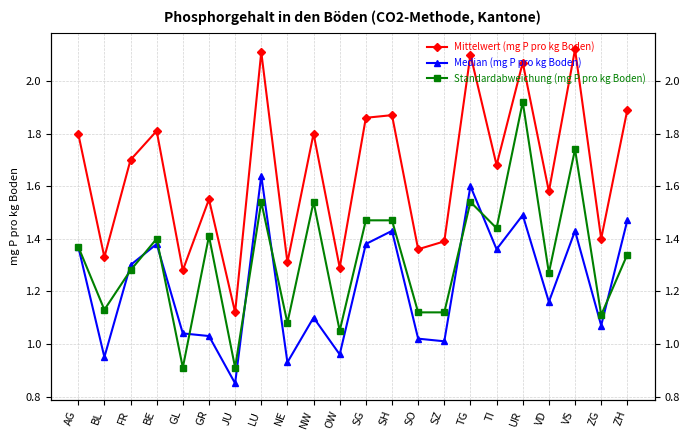

Reading right to left, list all the values displayed in this chart.

Mittelwert (mg P pro kg Boden): ZH=1.9	ZG=1.4	VS=2.1	VD=1.6	UR=2.1	TI=1.7	TG=2.1	SZ=1.4	SO=1.4	SH=1.9	SG=1.9	OW=1.3	NW=1.8	NE=1.3	LU=2.1	JU=1.1	GR=1.6	GL=1.3	BE=1.8	FR=1.7	BL=1.3	AG=1.8
Median (mg P pro kg Boden): ZH=1.5	ZG=1.1	VS=1.4	VD=1.2	UR=1.5	TI=1.4	TG=1.6	SZ=1.0	SO=1.0	SH=1.4	SG=1.4	OW=1.0	NW=1.1	NE=0.9	LU=1.6	JU=0.8	GR=1.0	GL=1.0	BE=1.4	FR=1.3	BL=0.9	AG=1.4
Standardabweichung (mg P pro kg Boden): ZH=1.3	ZG=1.1	VS=1.7	VD=1.3	UR=1.9	TI=1.4	TG=1.5	SZ=1.1	SO=1.1	SH=1.5	SG=1.5	OW=1.1	NW=1.5	NE=1.1	LU=1.5	JU=0.9	GR=1.4	GL=0.9	BE=1.4	FR=1.3	BL=1.1	AG=1.4